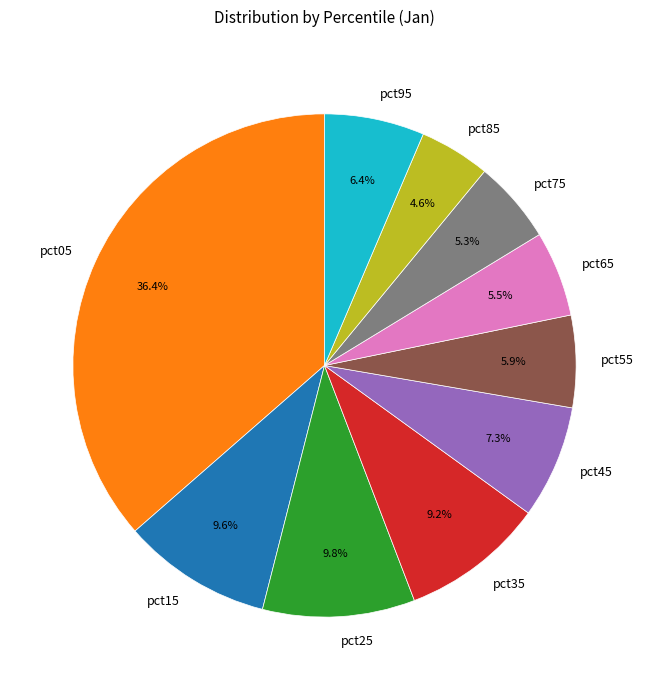

To the nearest percent, what percentage of the pie is pct05?

36%